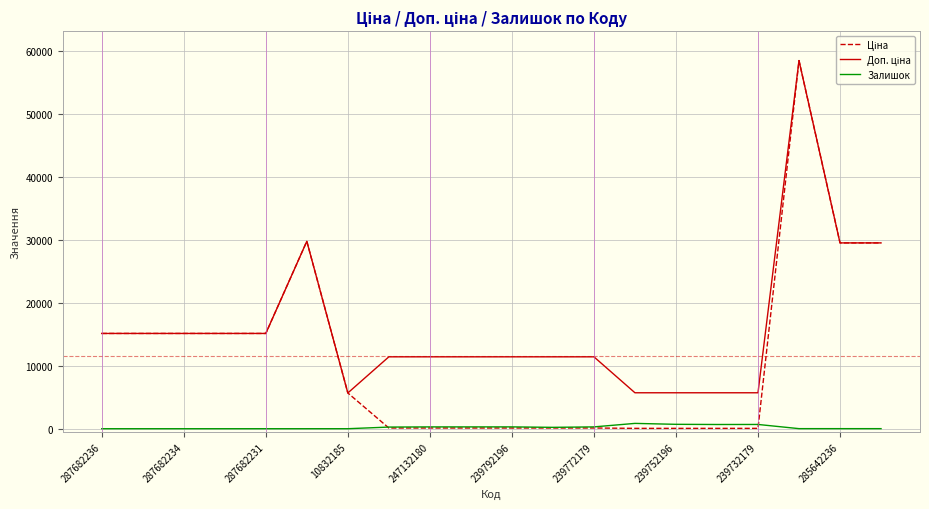

What is the maximum value shown in the chart?

58426.5